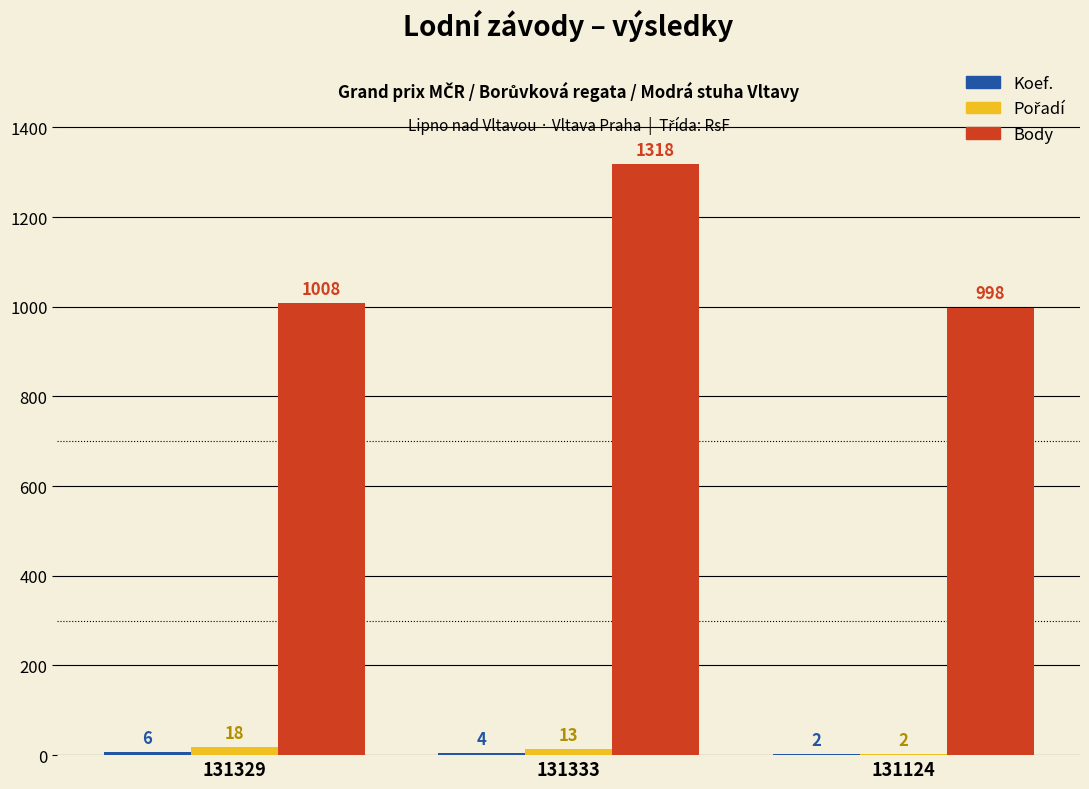

What is the sum of all Body values?

3324